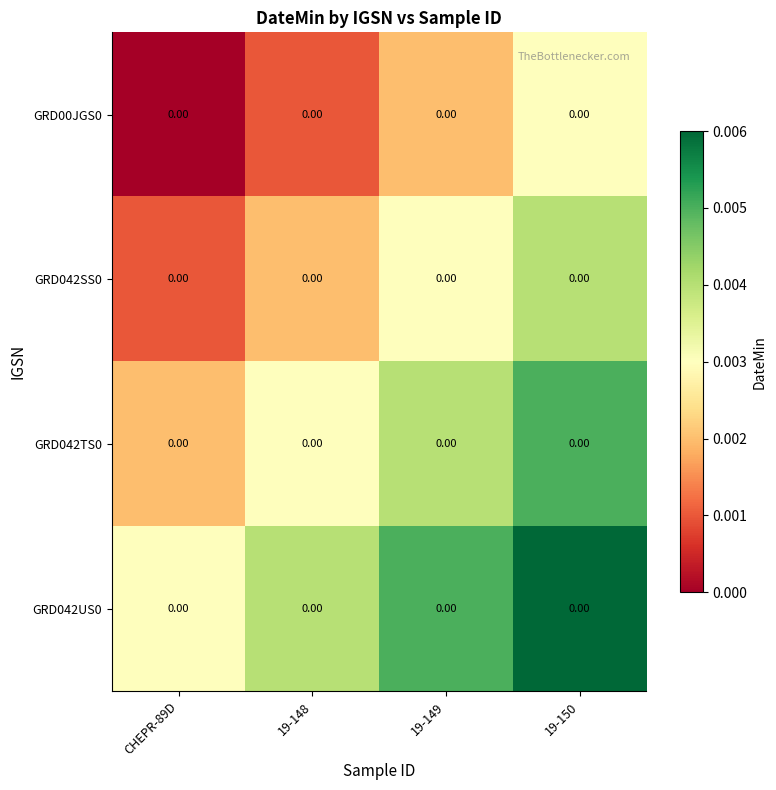

List the series in order of their peak value, highest first.

GRD042US0, GRD042TS0, GRD042SS0, GRD00JGS0